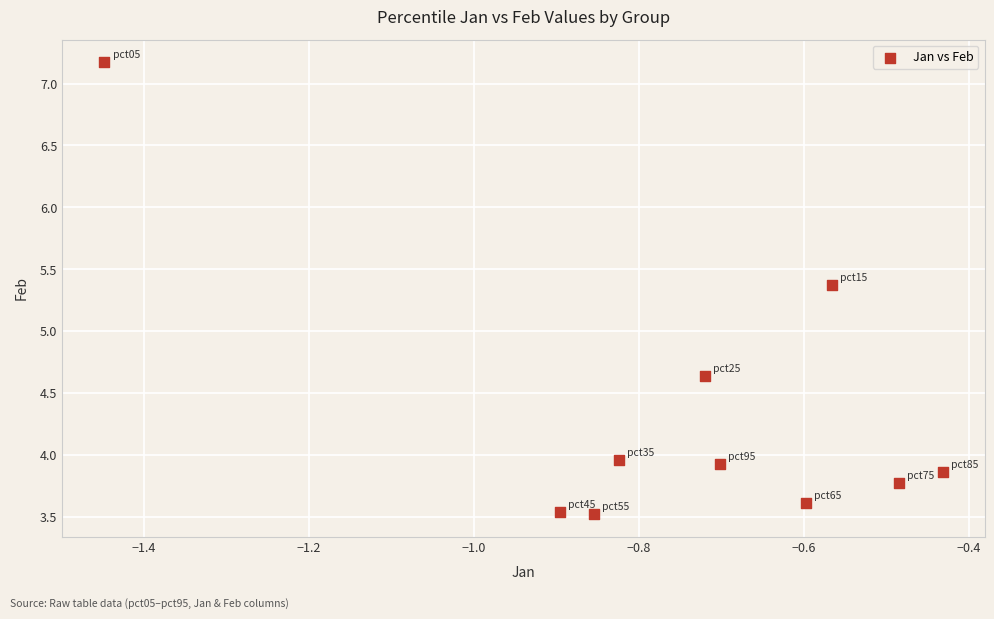

What is the range of Y values (max minus min)?

3.6